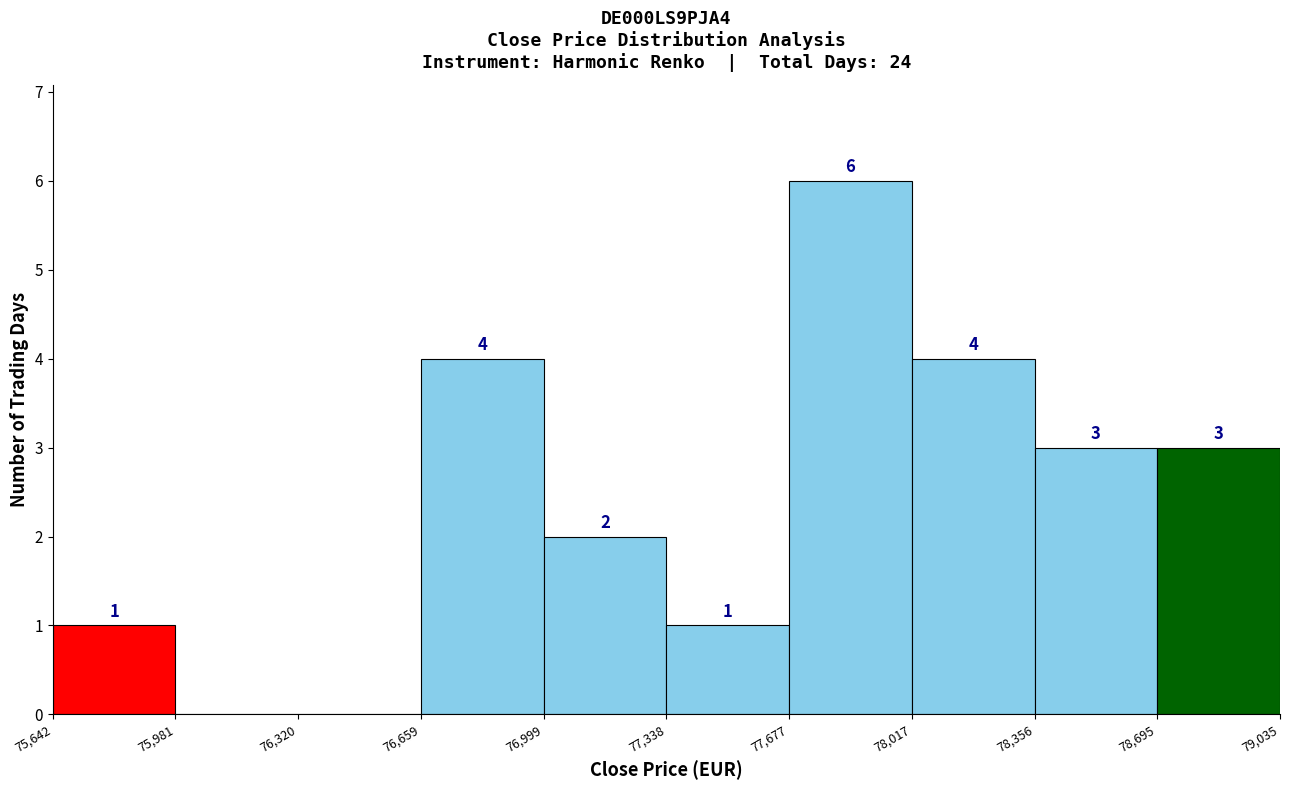

Which range on the x-axis has the tallest bar?

77,677 to 78,017